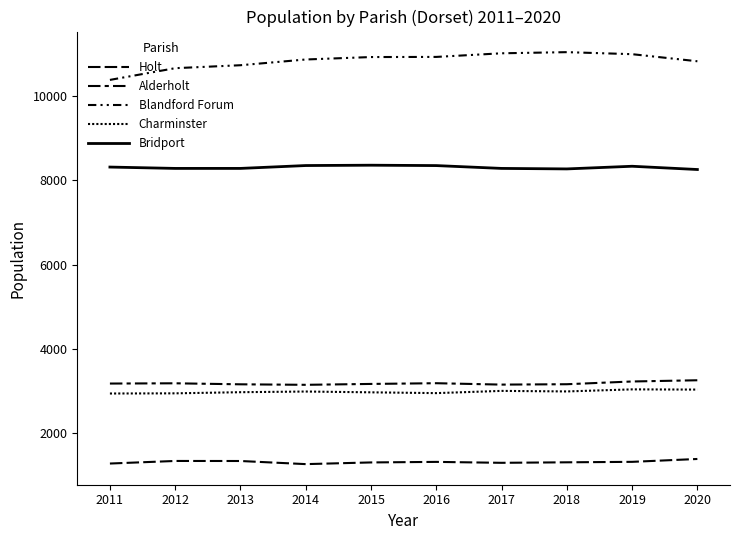

How many lines are shown in the chart?

5